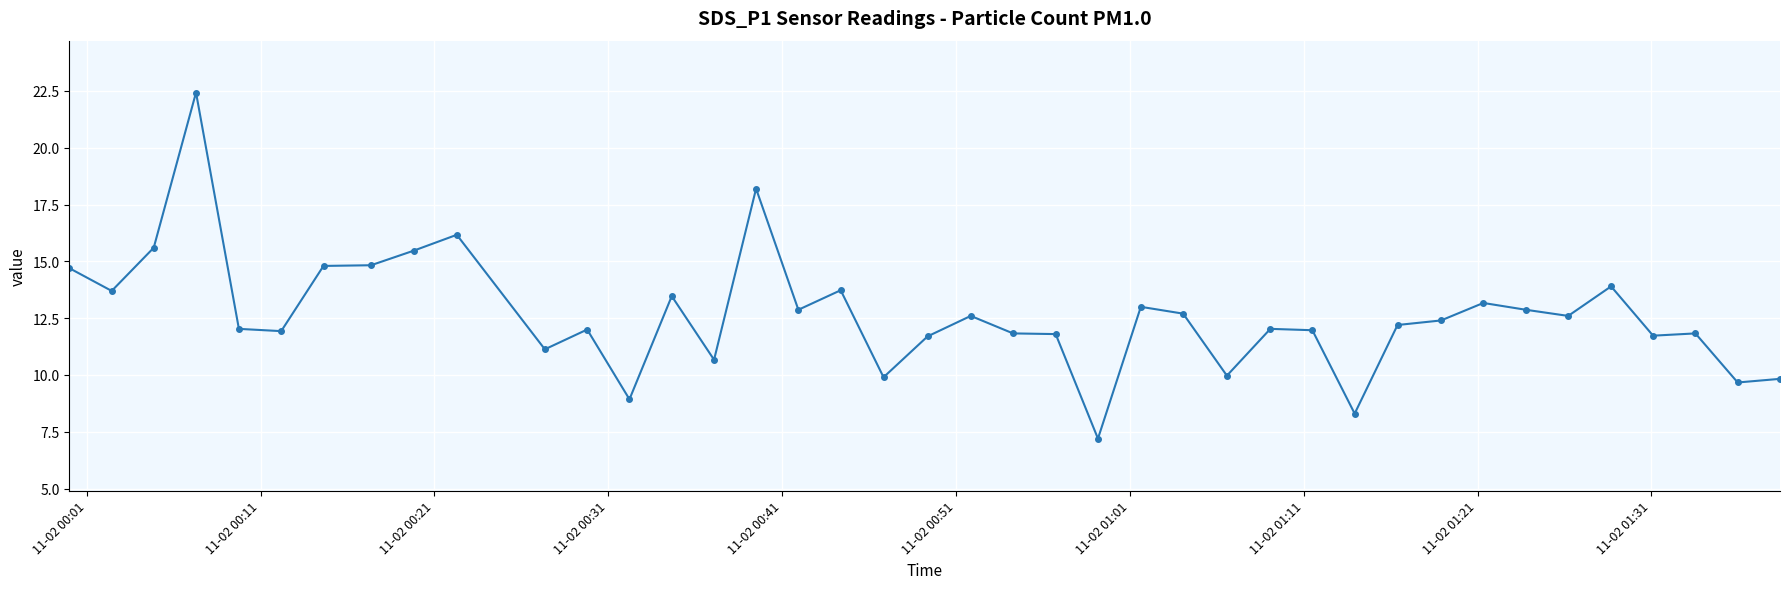

What is the value of the 15th point from the left?

10.7